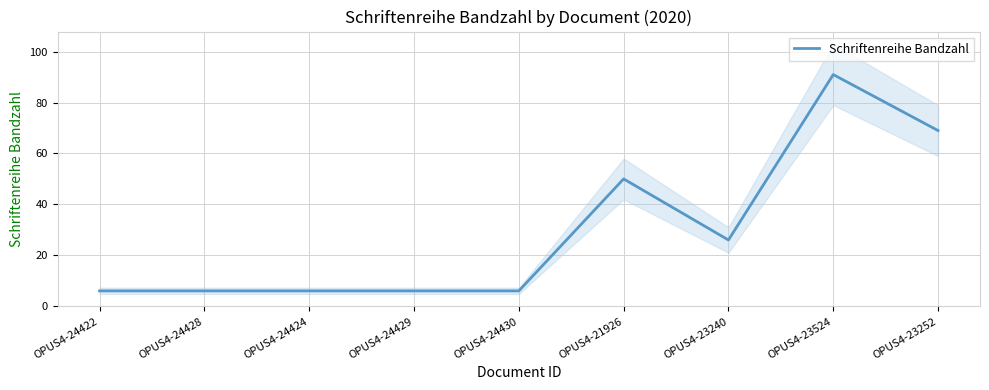

Where is the first local minimum?

OPUS4-23240